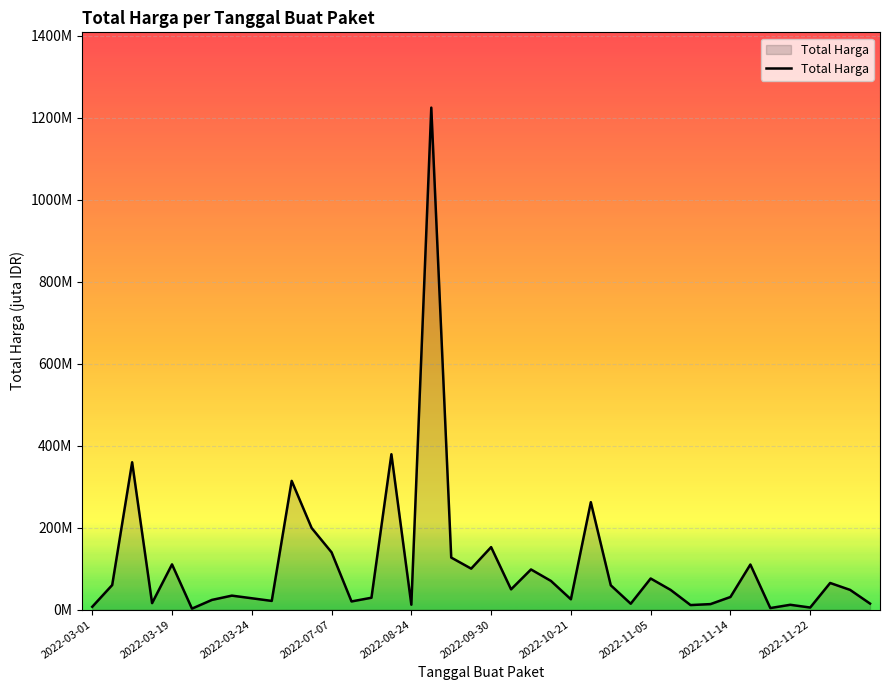

True or false: there are more than 1 points higher than both neighbors.

True